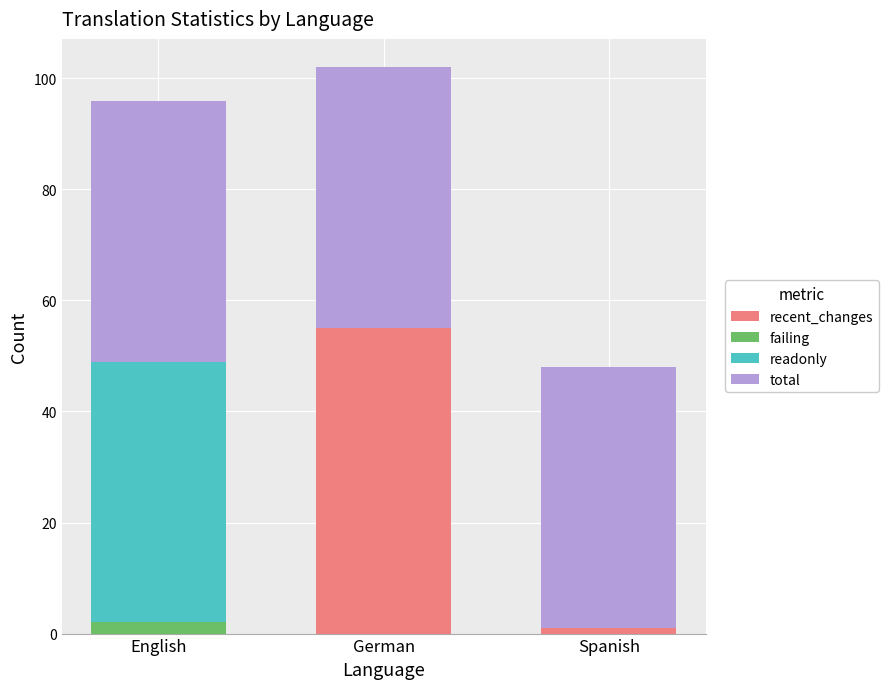

Reading right to left, list the values for the recent_changes series.

Spanish=1	German=55	English=0